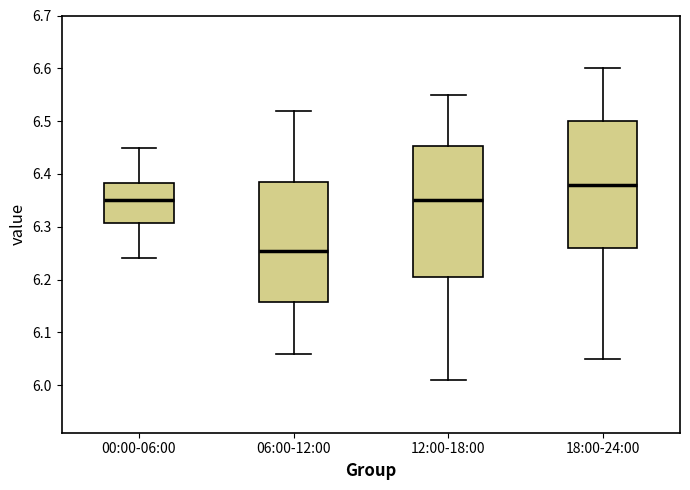

Reading left to right, transcribe this box plot: for each box, give where its median line is, the range the box spans, and where its two whiskers end, as read against the y-axis. The values are not printed on the chart, so give them approximately, as read against the axis.

00:00-06:00: median 6.35, box 6.31 to 6.38, whiskers 6.24 to 6.45
06:00-12:00: median 6.26, box 6.16 to 6.39, whiskers 6.06 to 6.52
12:00-18:00: median 6.35, box 6.21 to 6.45, whiskers 6.01 to 6.55
18:00-24:00: median 6.38, box 6.26 to 6.50, whiskers 6.05 to 6.60